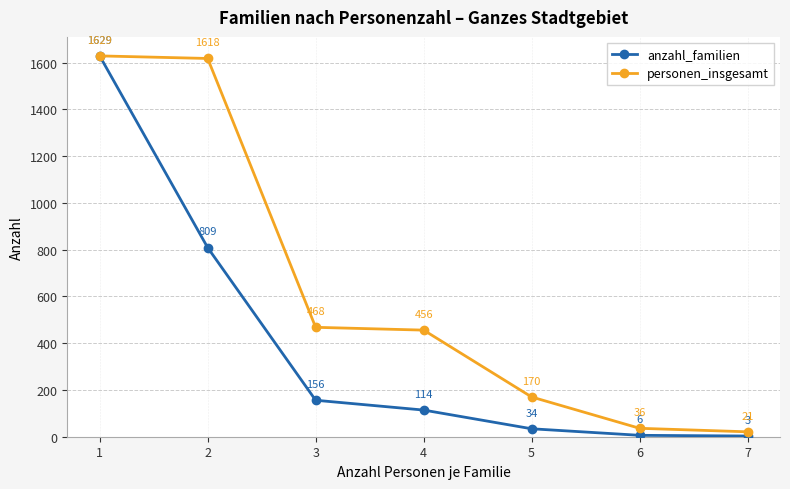

Reading left to right, extract all data points from this chart.

anzahl_familien: 1629	809	156	114	34	6	3
personen_insgesamt: 1629	1618	468	456	170	36	21